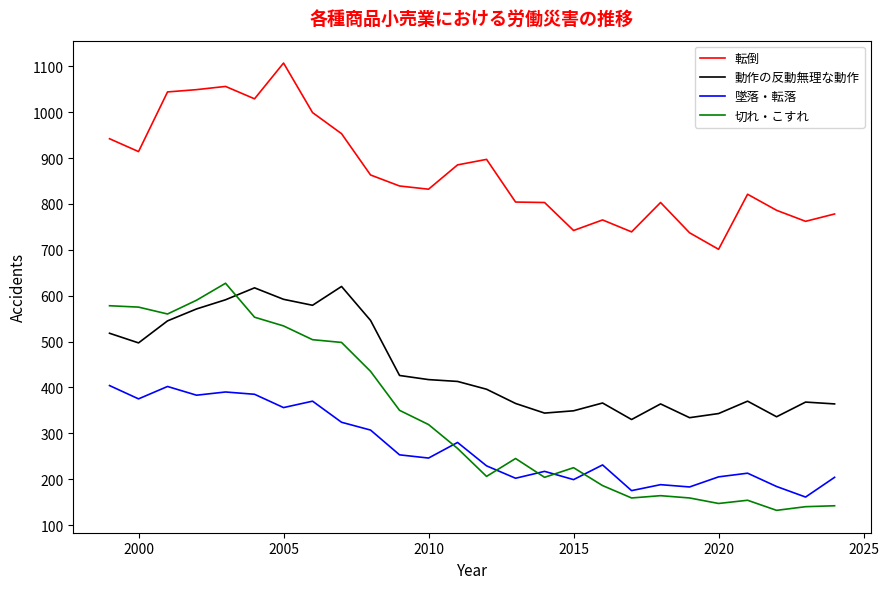

Which series has the largest total across all categories?

転倒